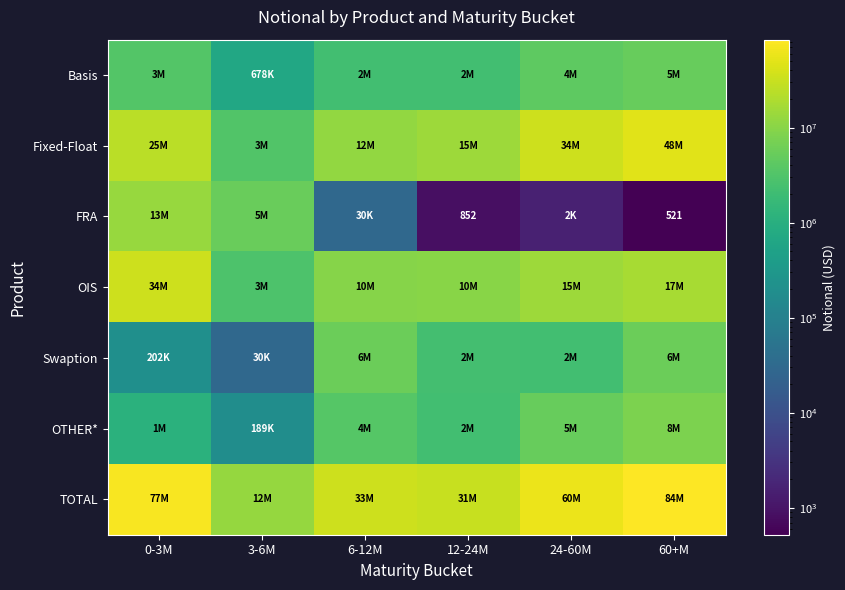

What is the total value across all series at 0-3M?

153009267